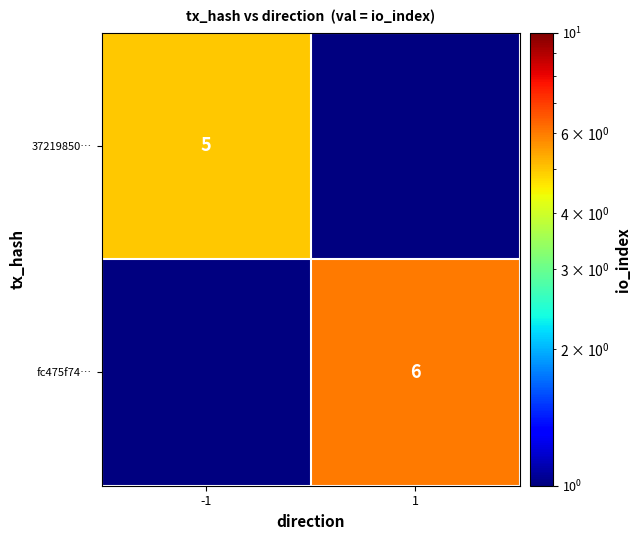

Is it true that 37219850… equals 5 at -1?

True